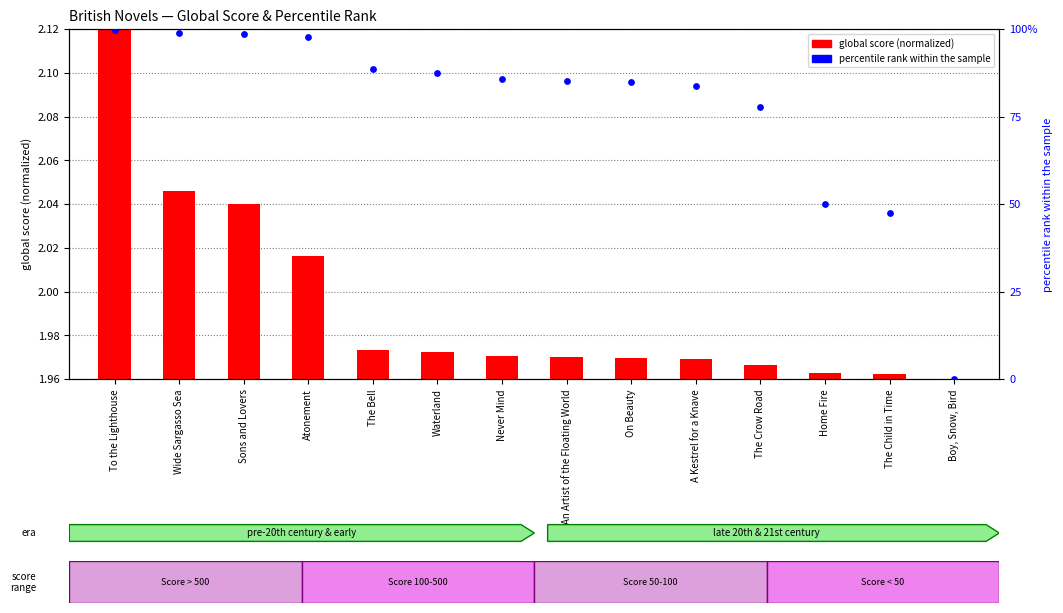

Between Boy, Snow, Bird and Waterland, which is larger?

Waterland